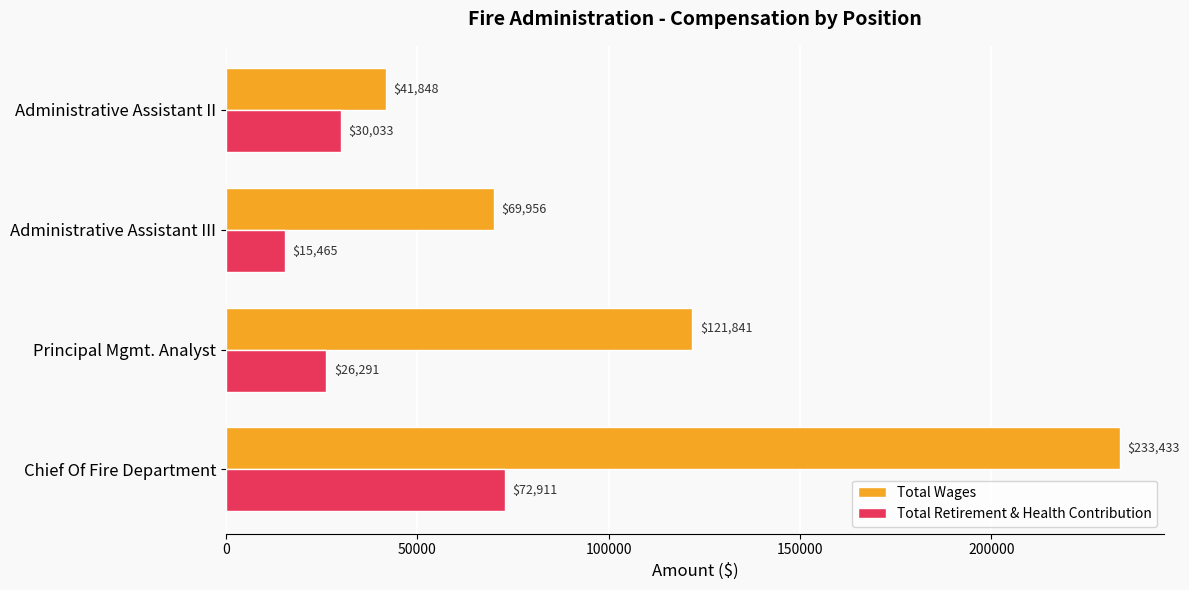

The value of Total Wages at Chief Of Fire Department is 233433. True or false?

True